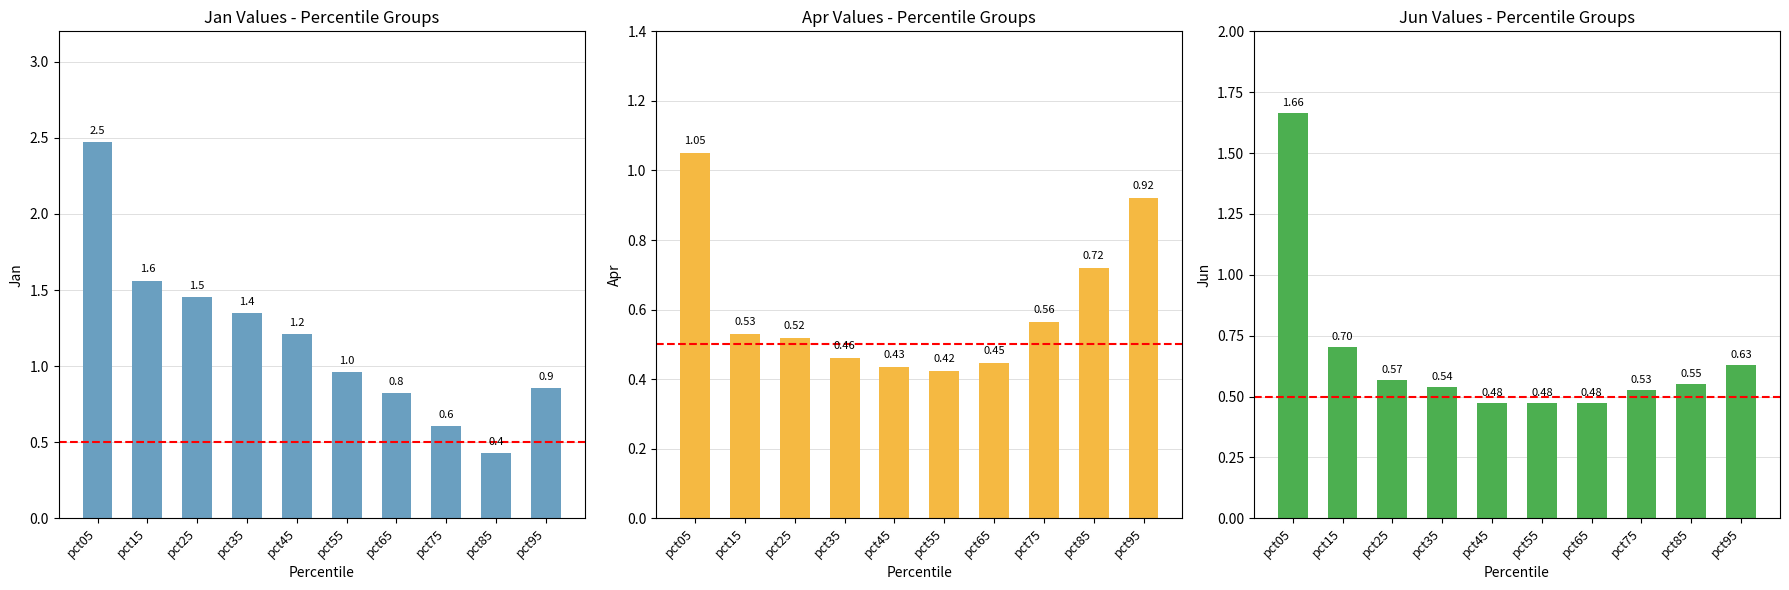

At how many categories does at least one series exceed 1?

5